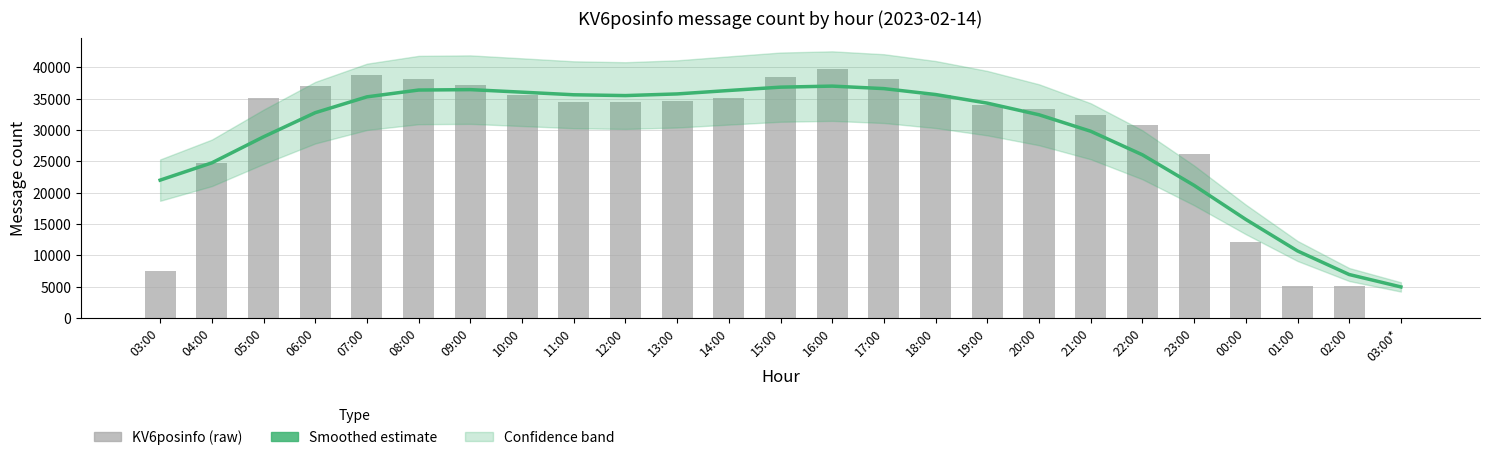

How many data points in KV6posinfo are above 34515?

12